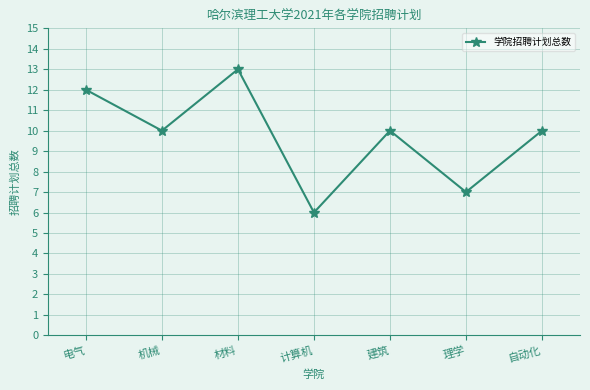

The value at 机械 is 13. True or false?

False